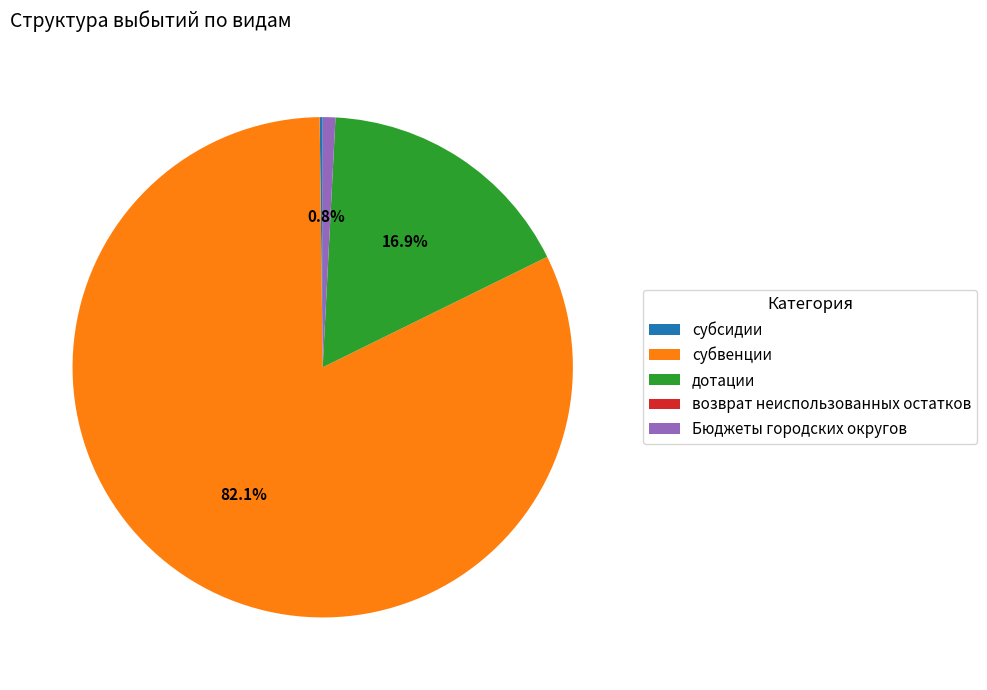

What is the largest slice in the pie chart?

субвенции